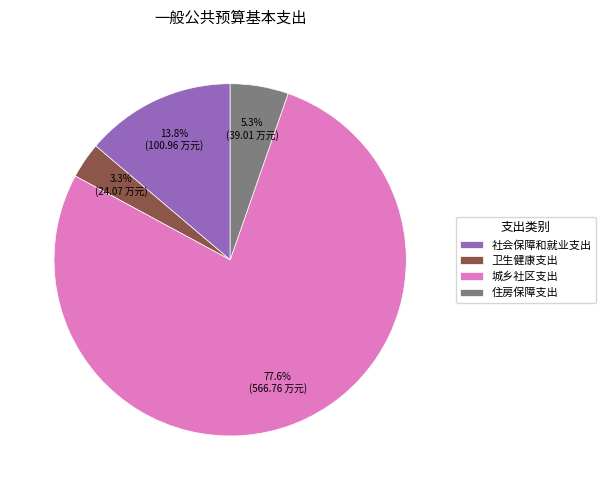

Approximately how many times larger is the value at 住房保障支出 compared to 卫生健康支出?

1.6